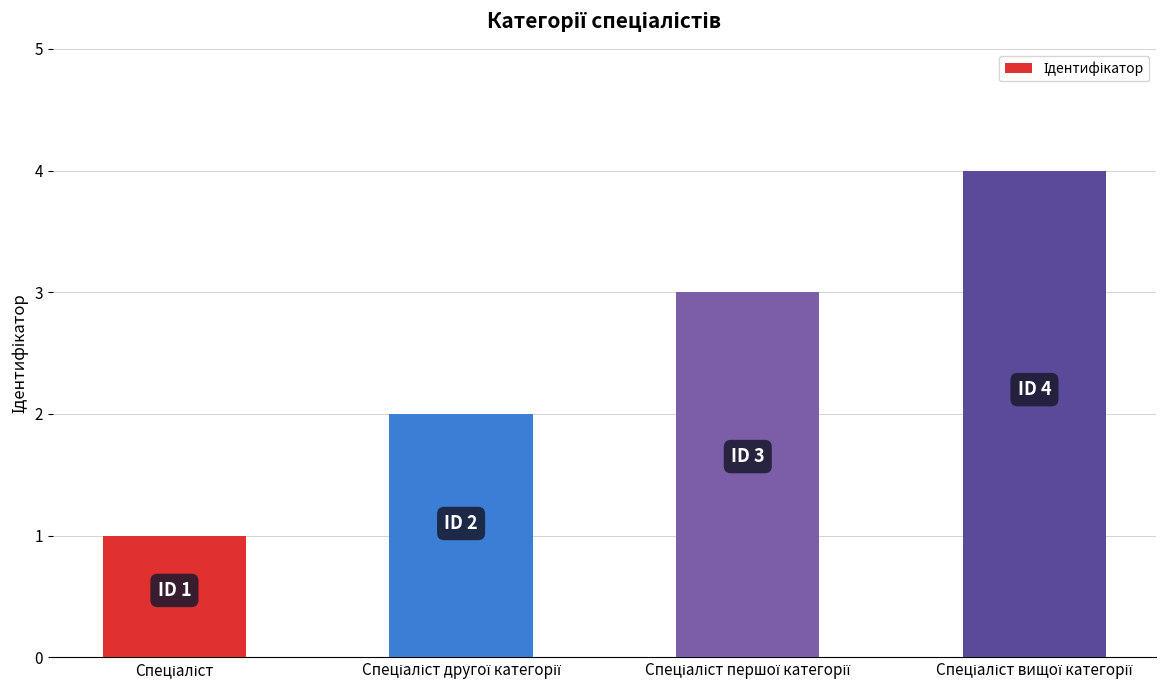

What is the greatest value displayed?

4